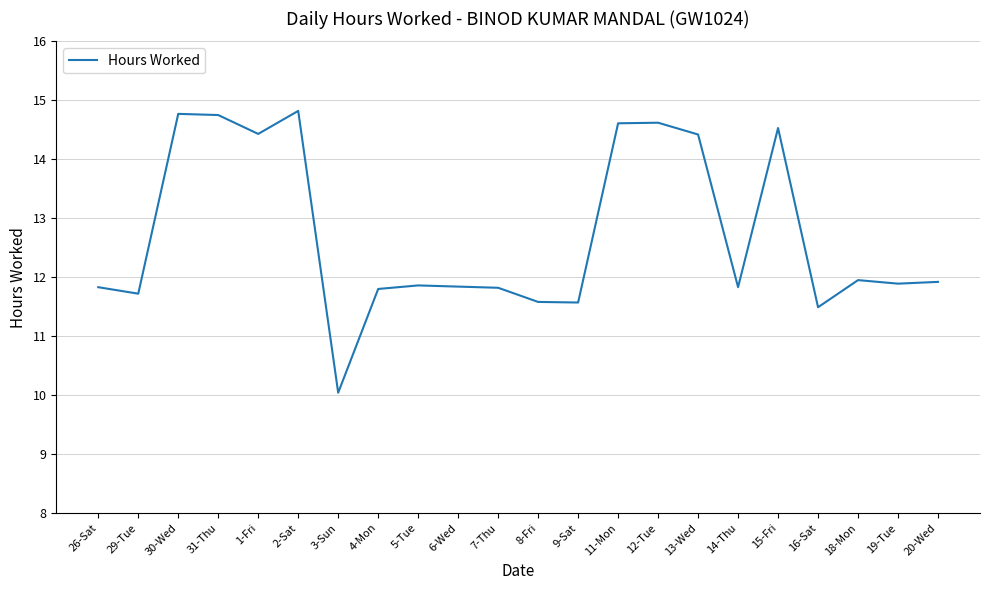

What is the difference between the maximum and second lowest values?

3.3